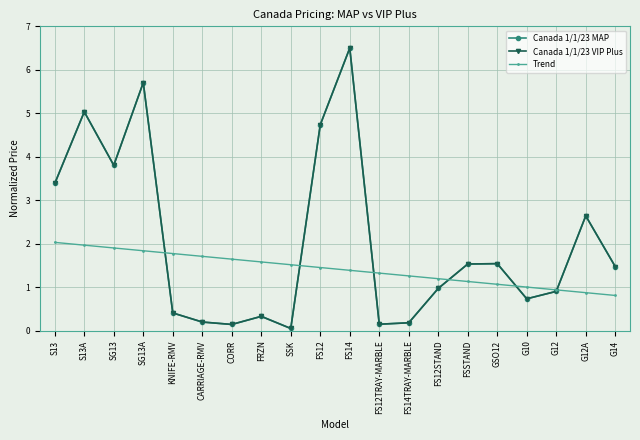

What is the difference between the maximum and minimum values in the Canada 1/1/23 MAP series?

6.4